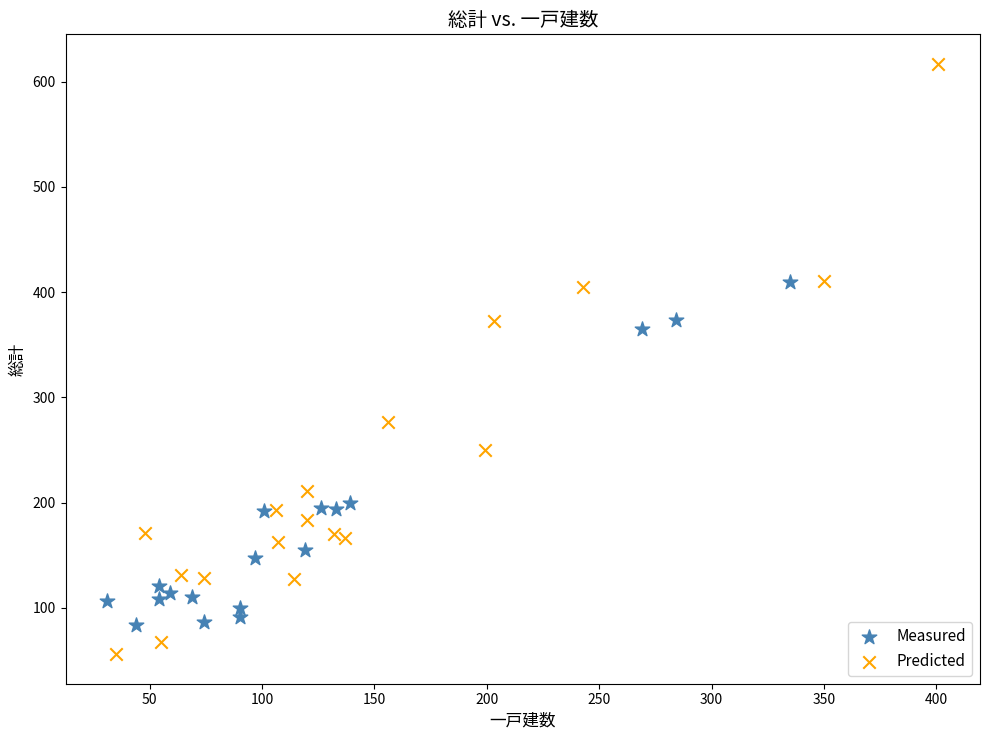

Which series reaches the minimum Y coordinate?

Predicted